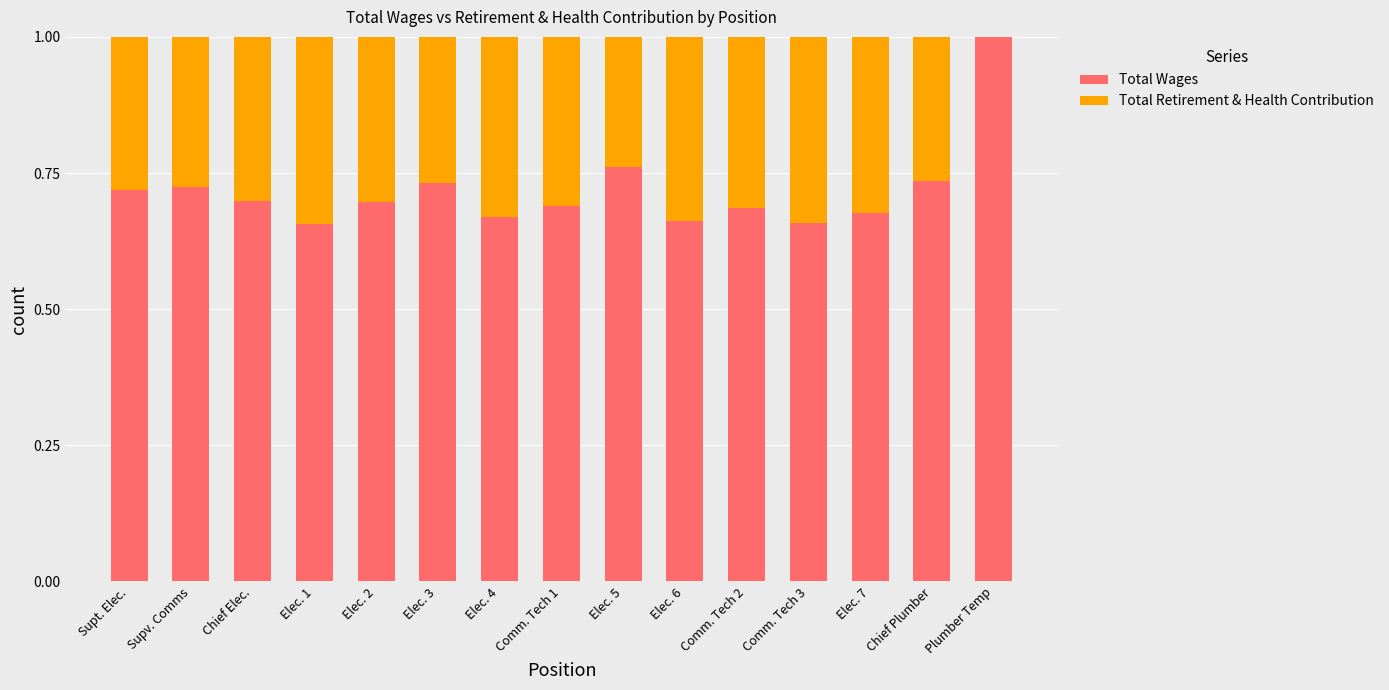

Count the number of data series in this chart.

2